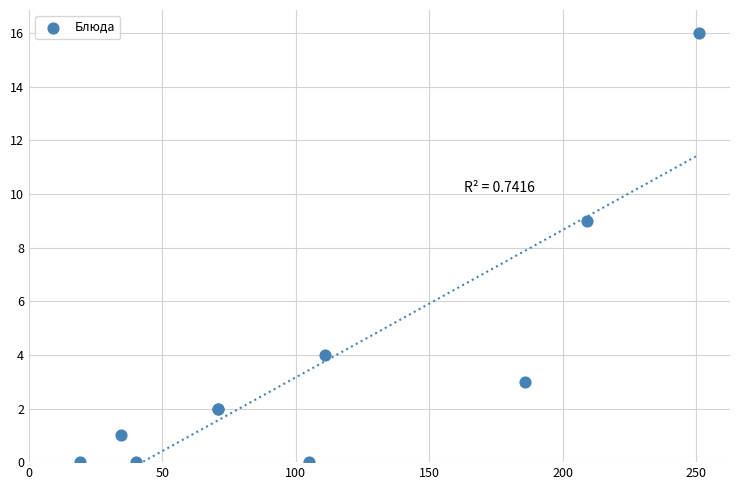

What Y value in the scatter plot is closest to 8?

9